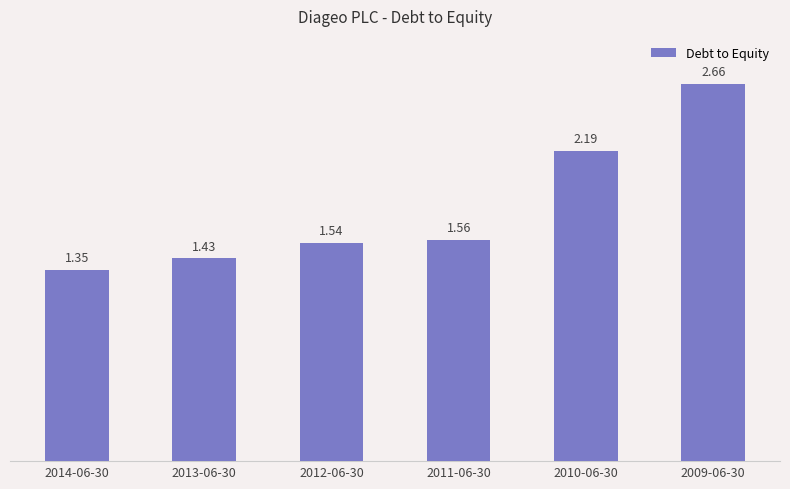

What is the ratio of the value at 2014-06-30 to the value at 2013-06-30?

0.9